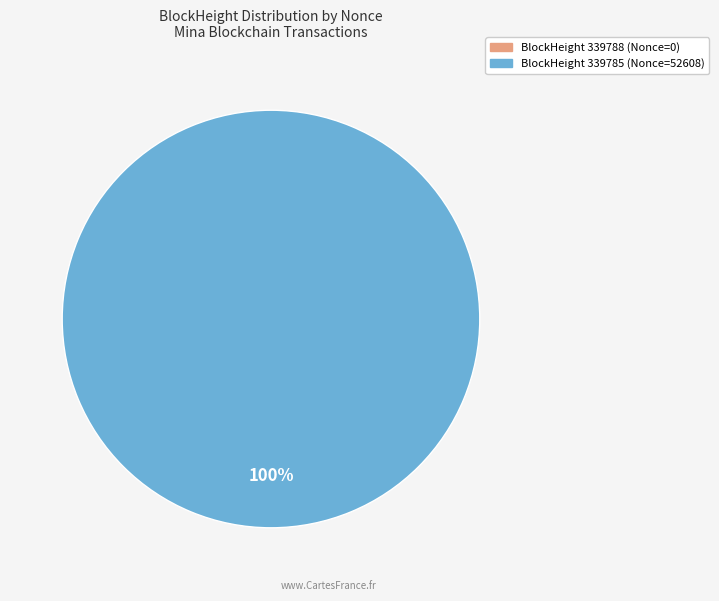

Which slice is the largest?

339785